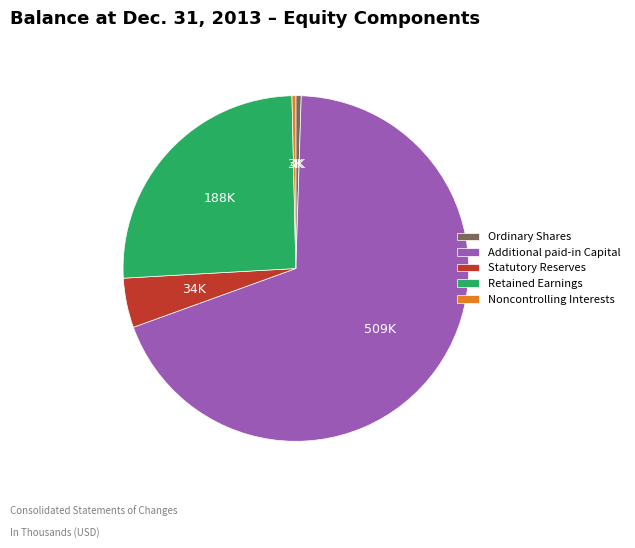

Is it true that Additional paid-in Capital is 79% of the pie?

False